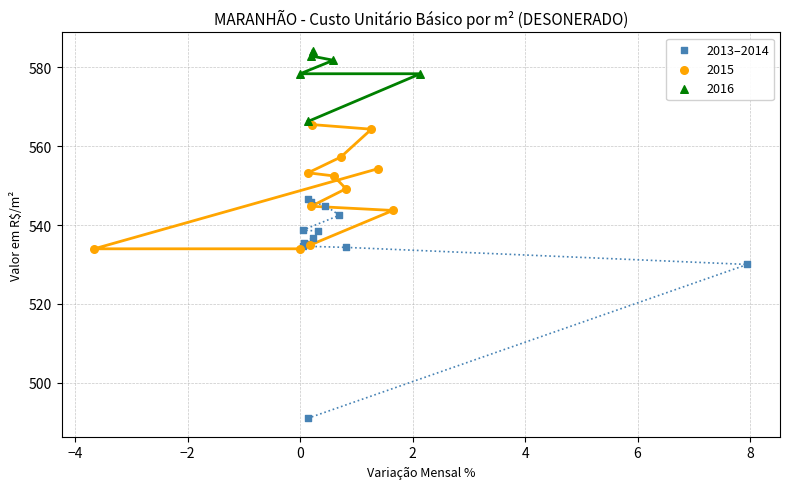

Which series contains the lowest Y value?

2013–2014